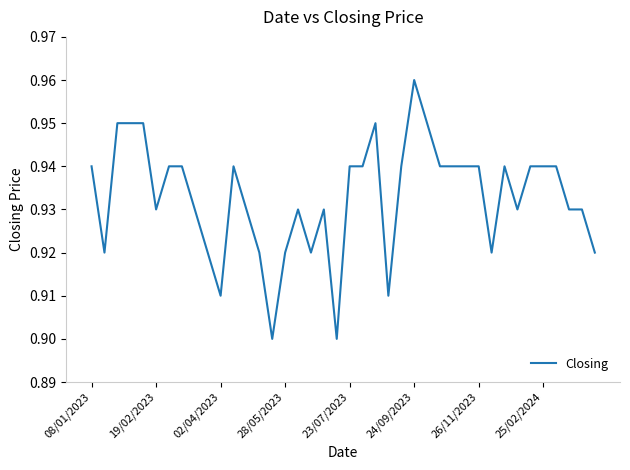

Which category has the highest value across all series?

24/09/2023